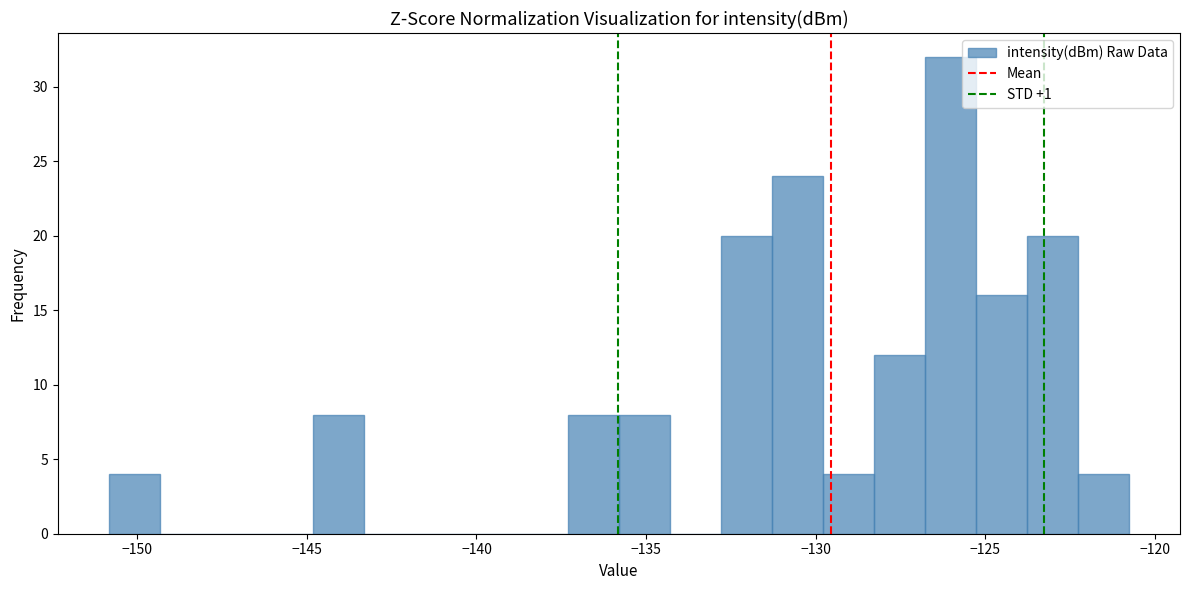

Read against the x-axis, roughly where is the centre of the tallest bar?

-126.0